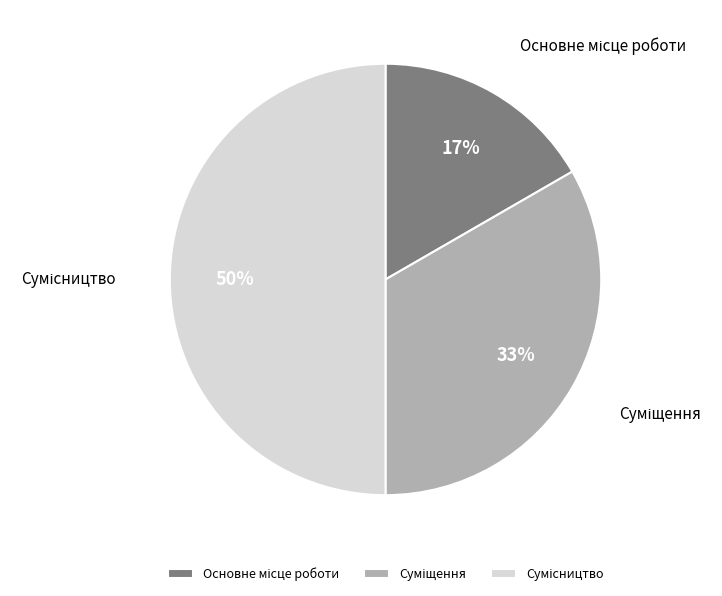

To the nearest percent, what is the average slice percentage?

33%